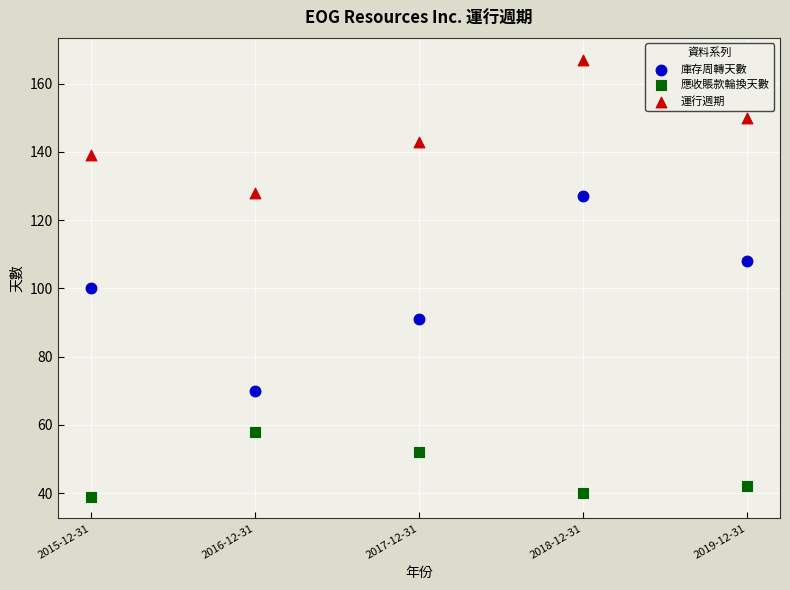

Which series has the widest spread of Y values?

庫存周轉天數